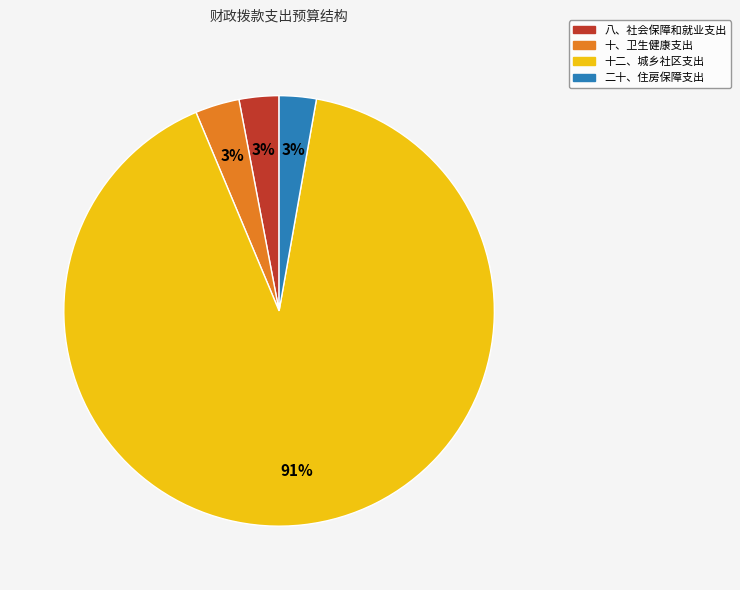

To the nearest percent, what is the average slice percentage?

25%